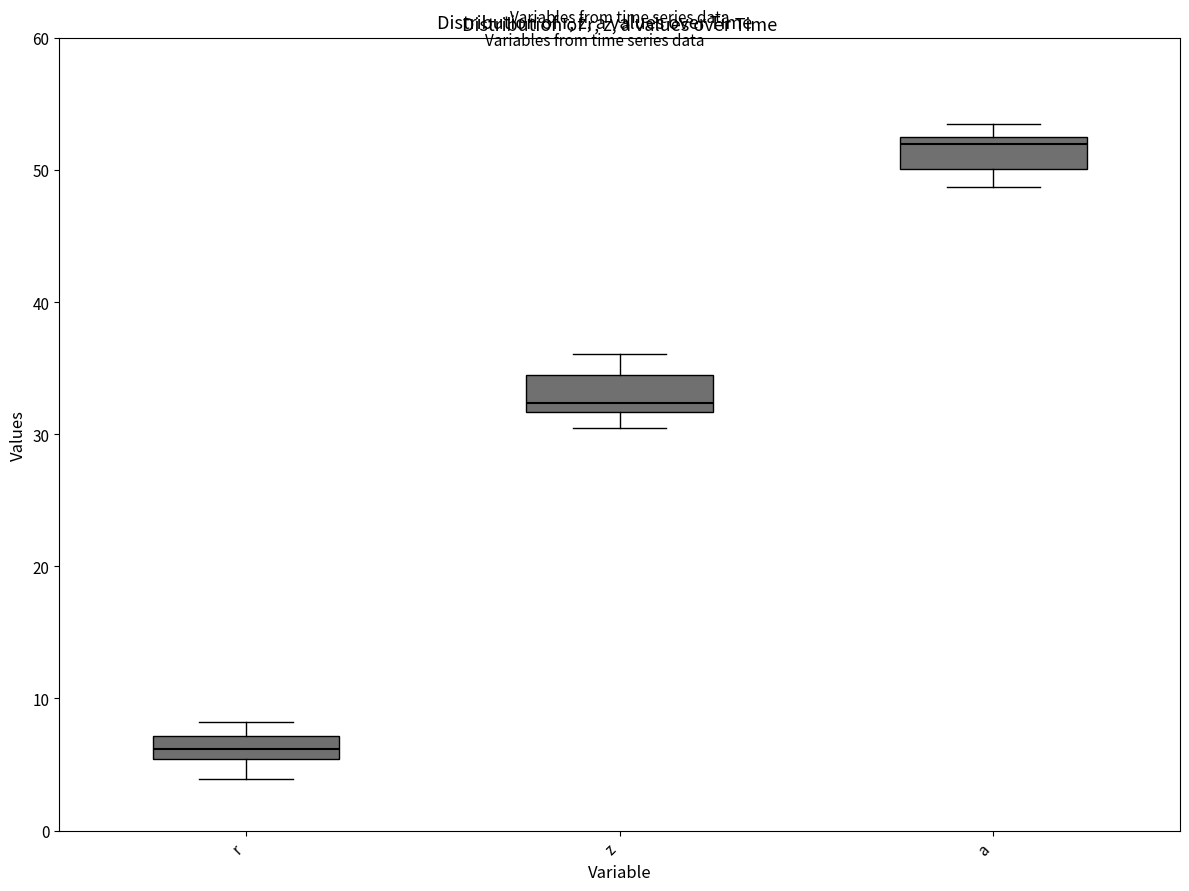

Which box's median line is the lowest?

r